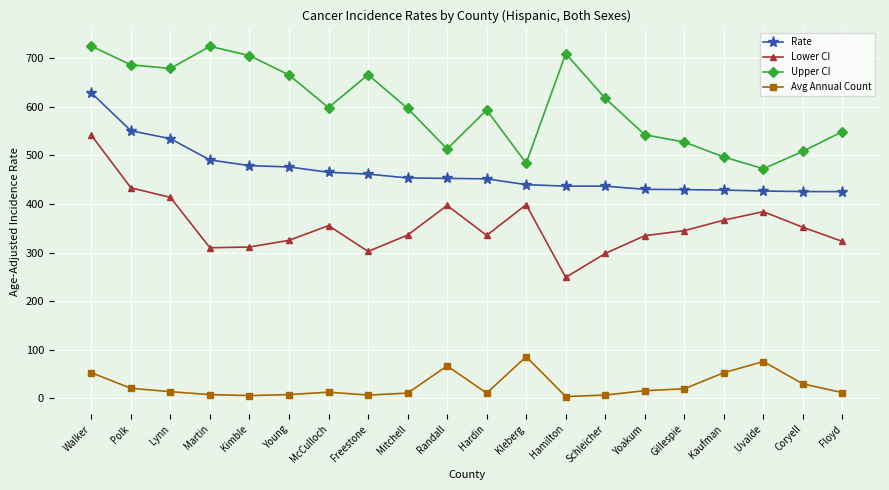

Which series has the largest total across all categories?

Upper CI